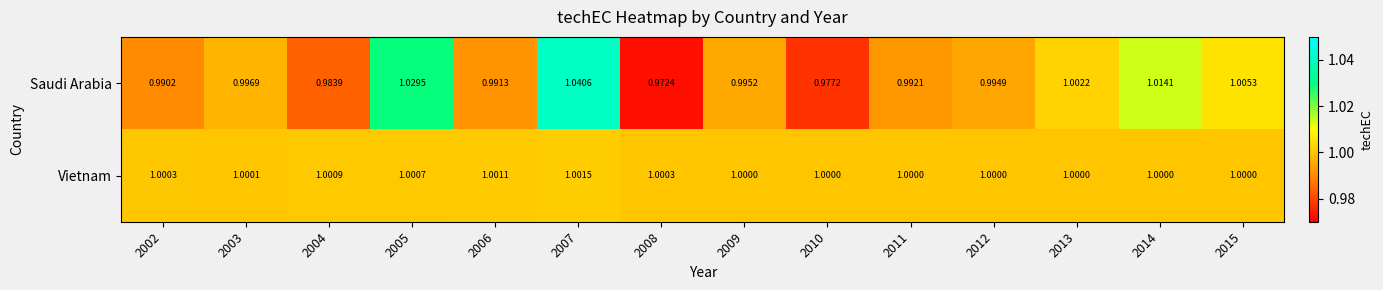

Which series has the widest spread of values?

Saudi Arabia